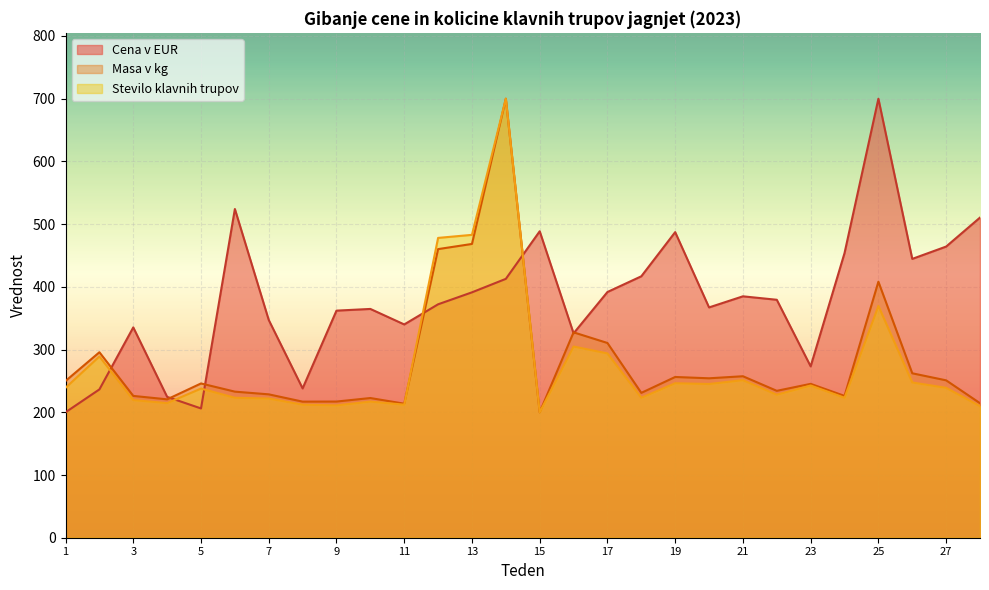

Reading left to right, list all the values displayed in this chart.

Cena v EUR: 200.0	236.5	335.4	224.6	206.1	524.1	347.2	238.1	362.1	364.8	340.1	372.2	391.3	412.8	488.6	325.9	391.8	416.8	487.2	367.2	384.9	379.4	273.2	453.8	700.0	444.6	464.2	510.4
Masa v kg: 249.9	295.7	226.1	220.6	246.0	232.9	228.6	217.0	217.1	222.7	213.7	460.2	468.4	700.0	200.0	327.5	310.5	231.0	256.3	254.2	257.5	234.2	245.3	226.1	408.2	262.2	250.9	214.5
Stevilo klavnih trupov: 239.0	289.0	219.5	214.6	237.8	223.2	222.0	212.2	211.0	217.1	212.2	478.0	482.9	700.0	200.0	304.9	293.9	223.2	246.3	245.1	251.2	228.0	242.7	223.2	369.5	247.6	239.0	209.8